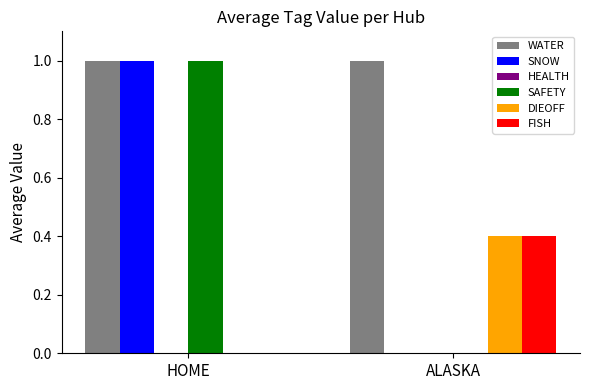

What is the greatest value displayed?

1.0